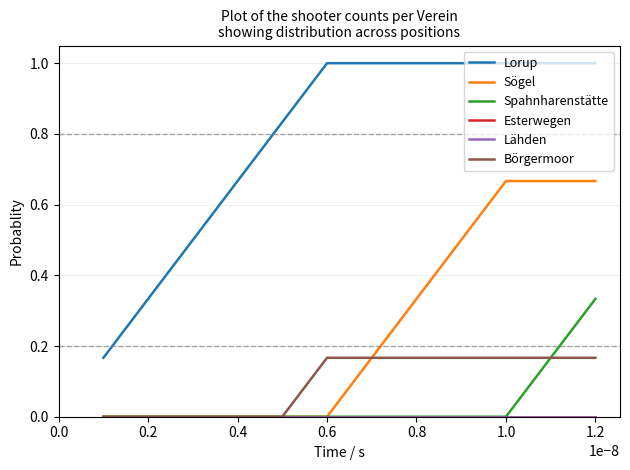

Is this an area chart (filled region under the line)?

No